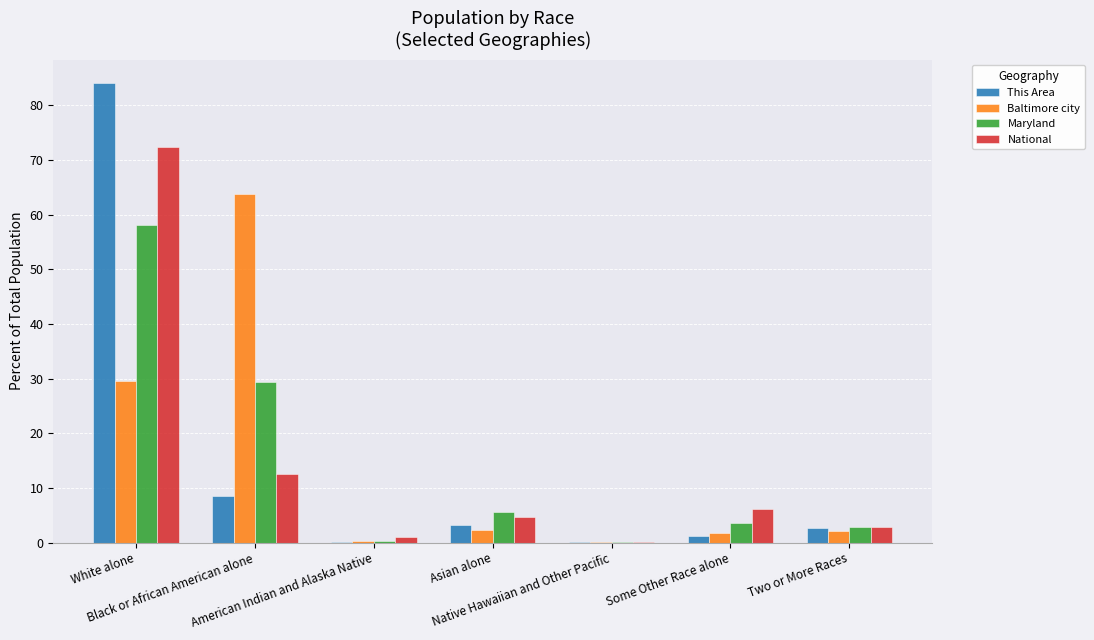

At which category is the sum across all series the highest?

White alone